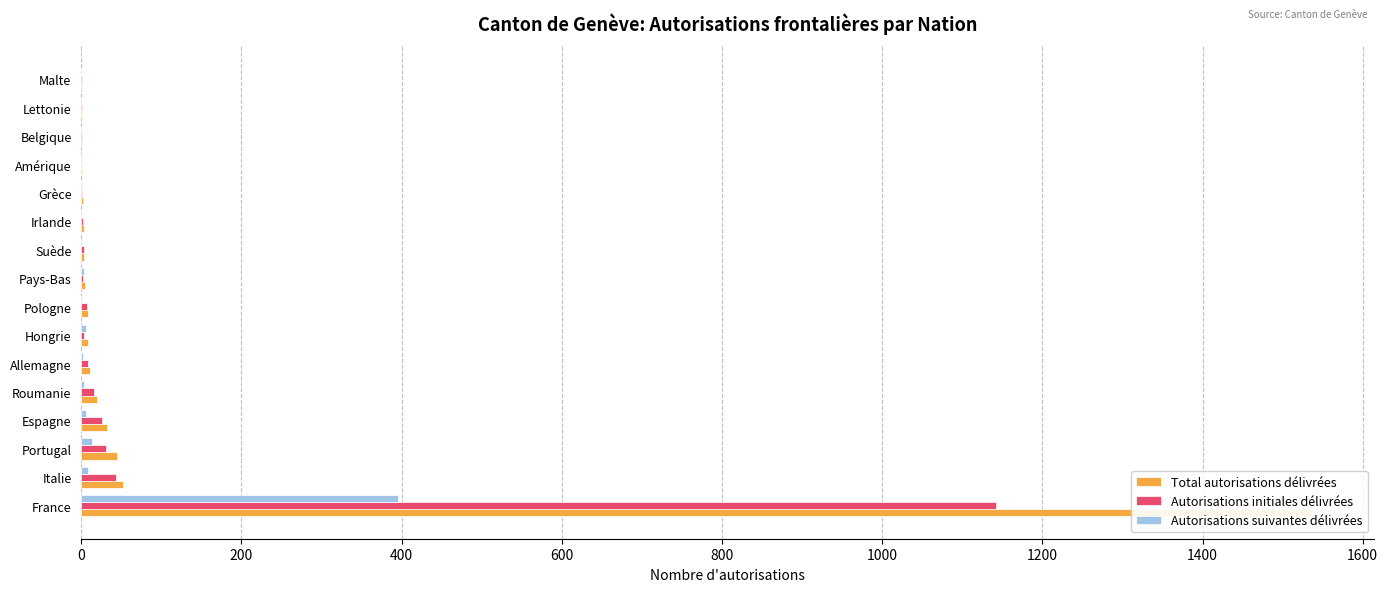

What is the difference between the maximum and second lowest values in the Autorisations suivantes délivrées series?

395